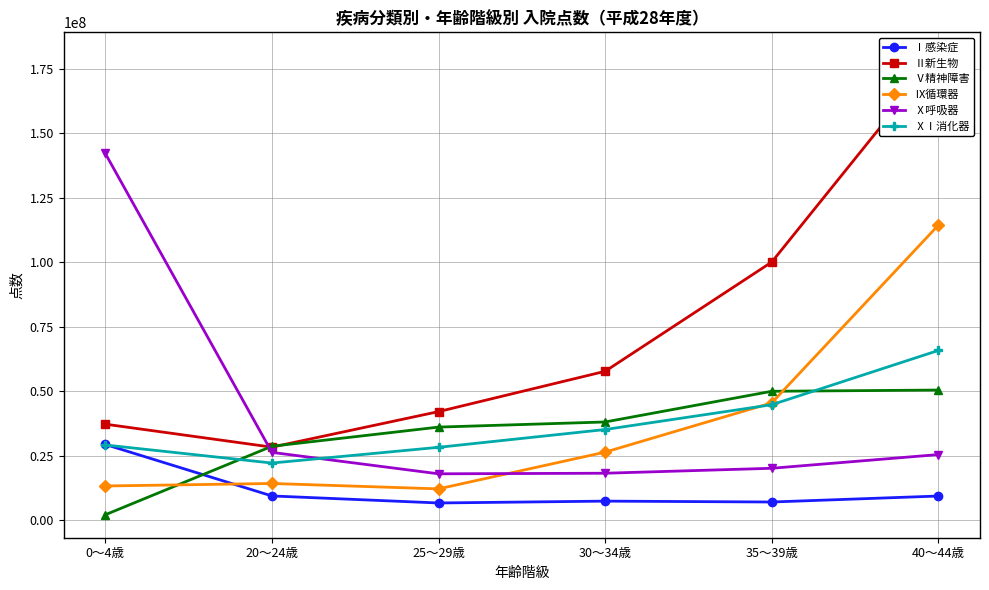

Which category has the lowest value across all series?

0～4歳